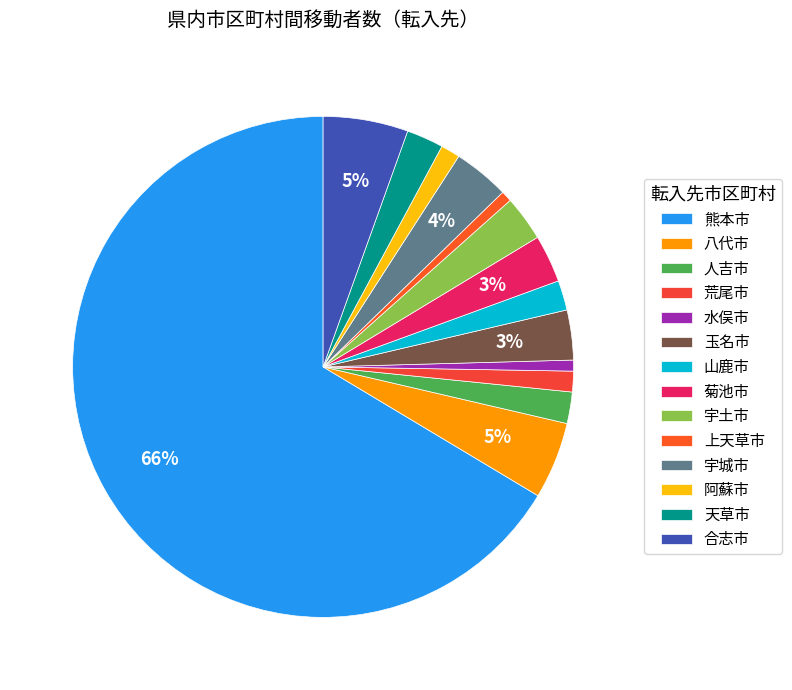

Rank the categories by value from lowest to highest.

上天草市, 水俣市, 阿蘇市, 荒尾市, 山鹿市, 人吉市, 天草市, 宇土市, 菊池市, 玉名市, 宇城市, 八代市, 合志市, 熊本市